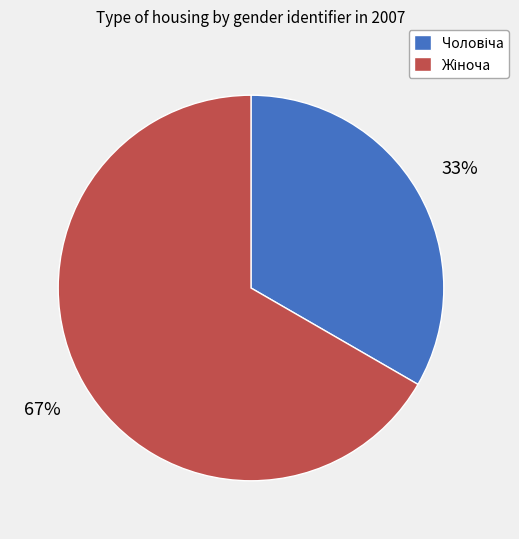

Is there any slice that represents more than half of the pie?

Yes